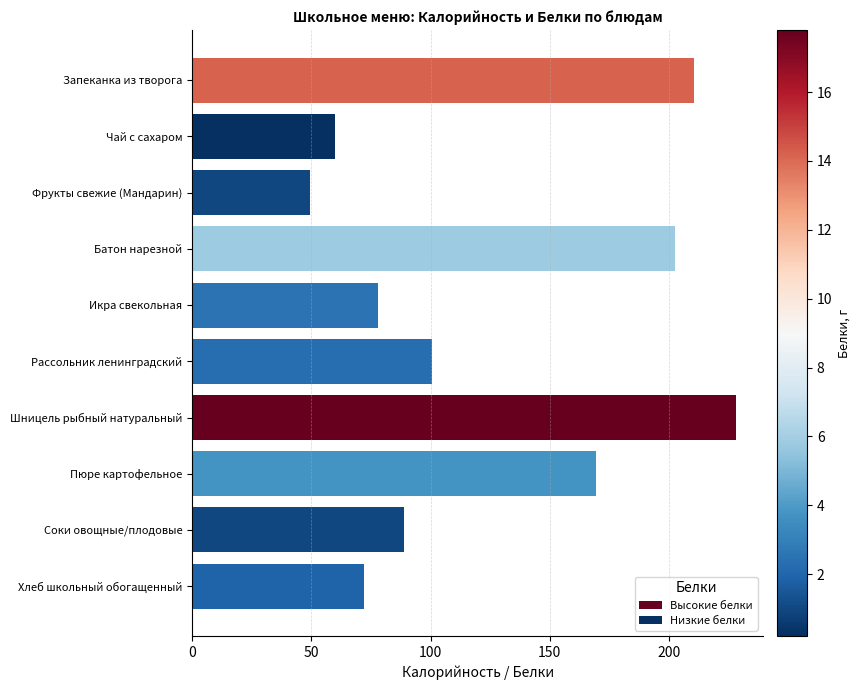

Count the number of data series in this chart.

1